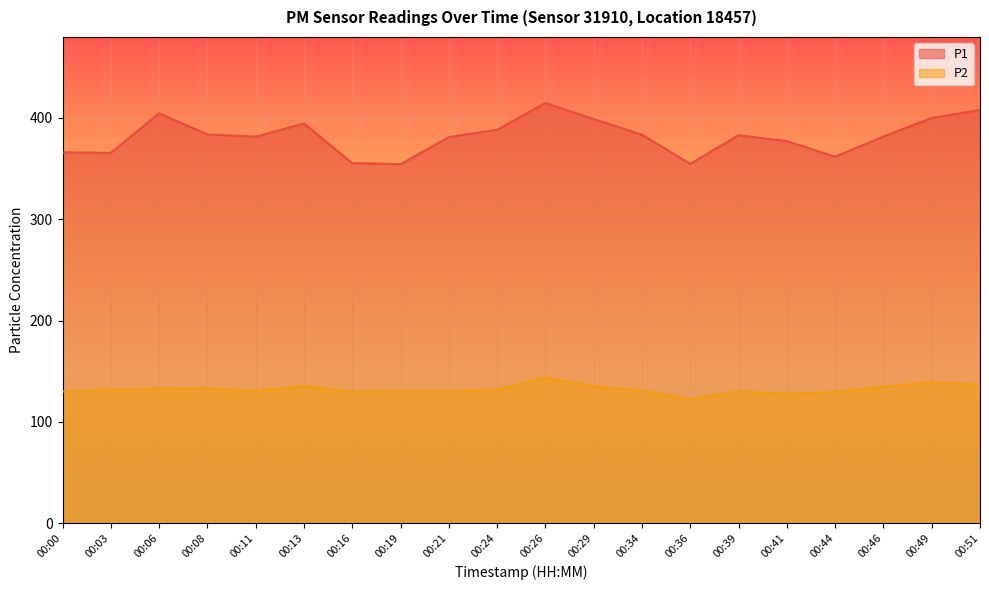

Rank the categories by P2 value from highest to lowest.

00:26, 00:49, 00:51, 00:13, 00:29, 00:46, 00:08, 00:06, 00:03, 00:24, 00:34, 00:11, 00:19, 00:21, 00:39, 00:00, 00:16, 00:44, 00:41, 00:36